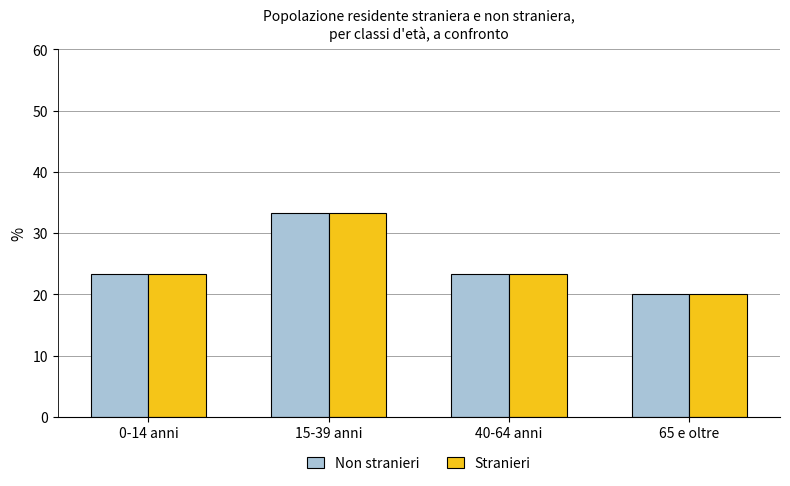

True or false: Stranieri has a value of 34.4 at 65 e oltre.

False